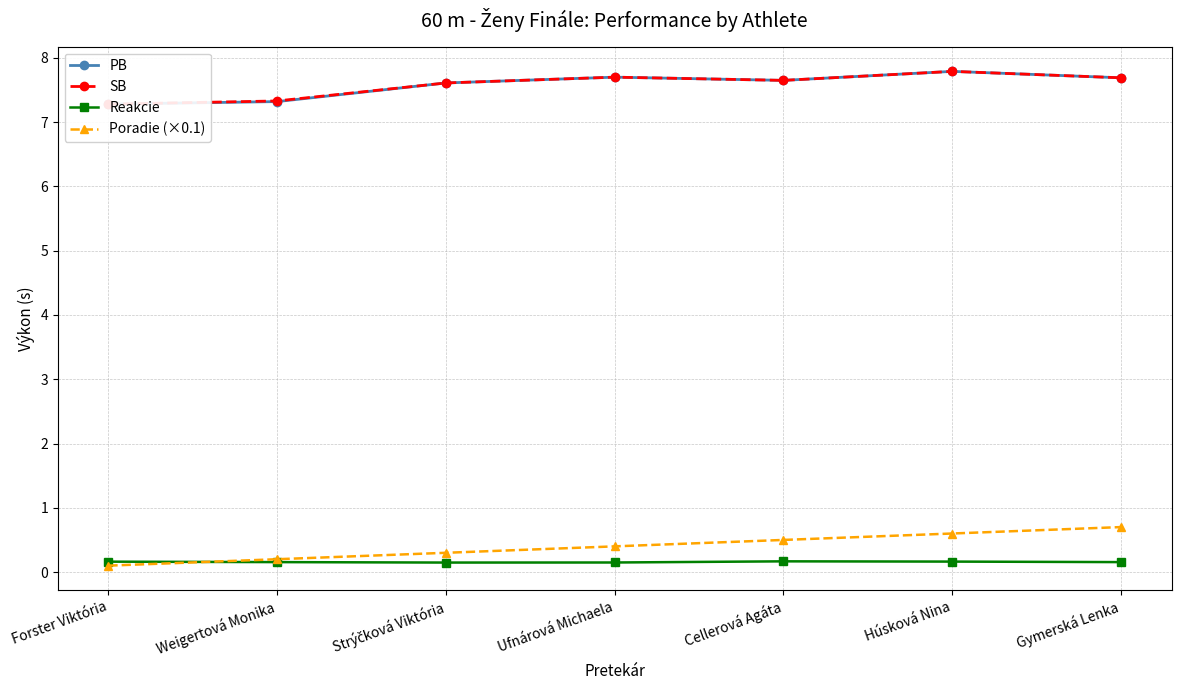

Rank the series at Gymerská Lenka from lowest to highest value.

Reakcie, Poradie (×0.1), PB, SB